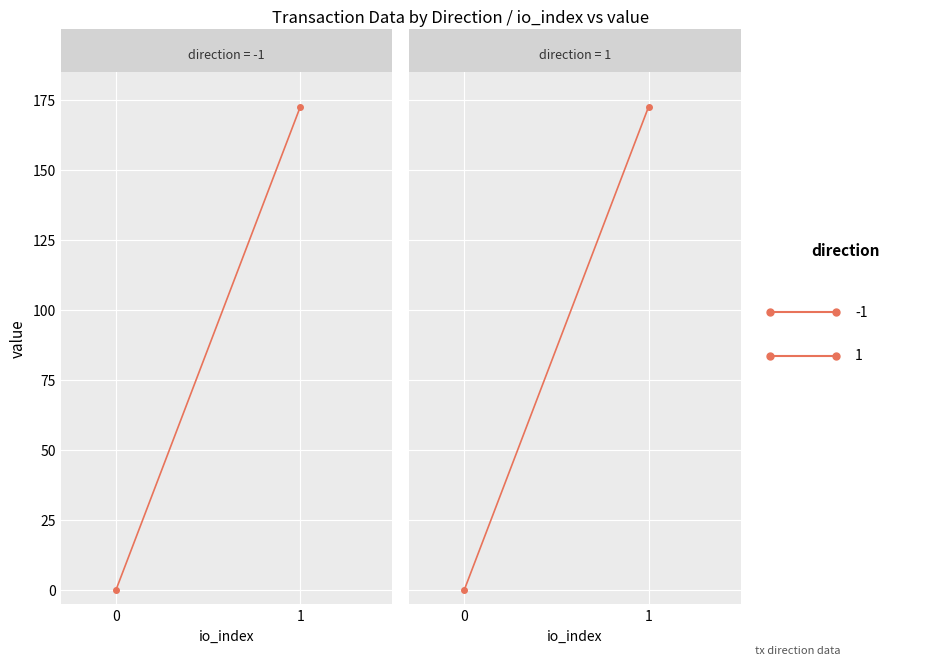

At which label does direction=-1 reach its peak?

1